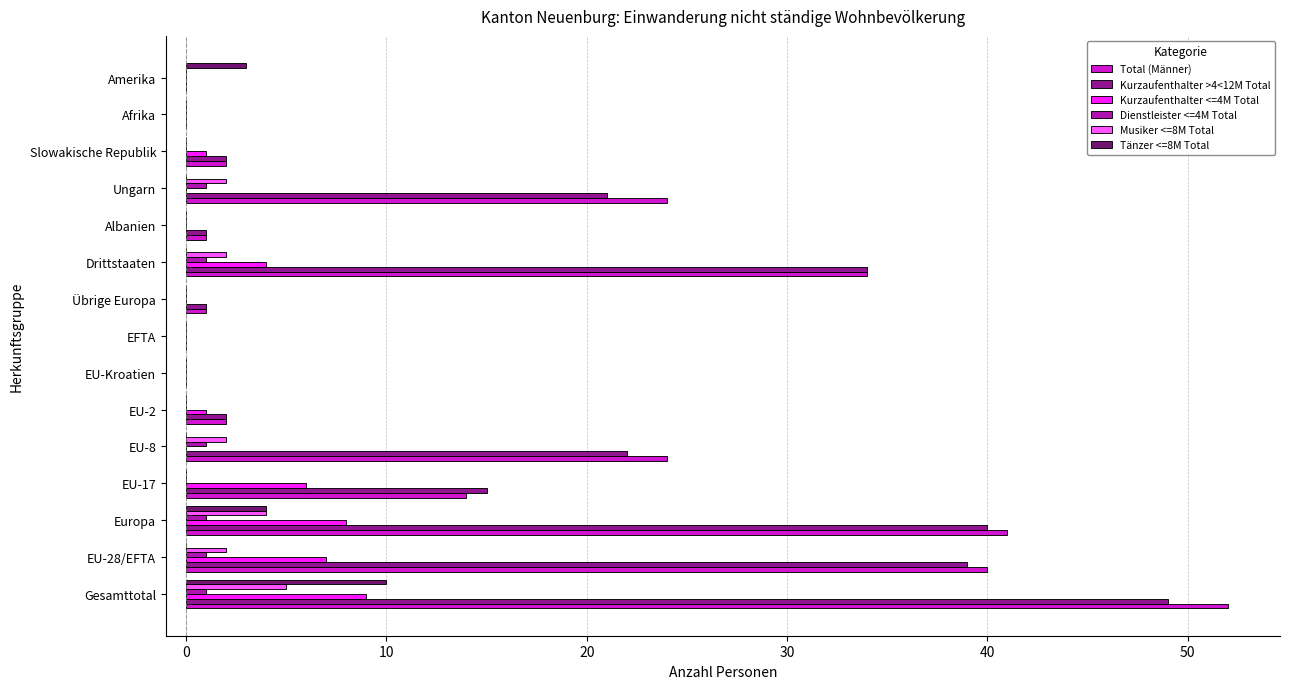

The Dienstleister <=4M Total series shows 0 at EU-17. True or false?

True